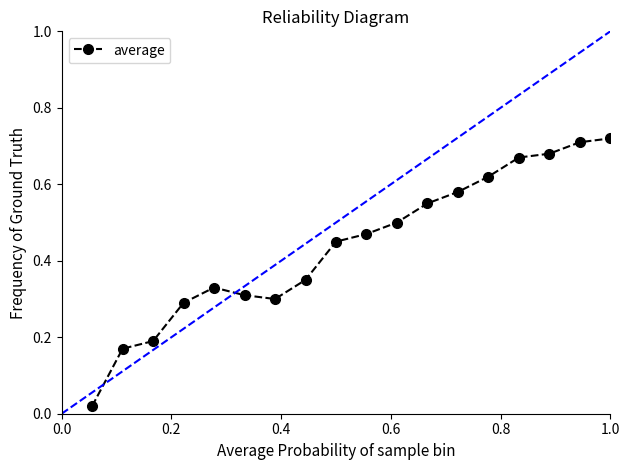

What is the sum of all values?

7.9